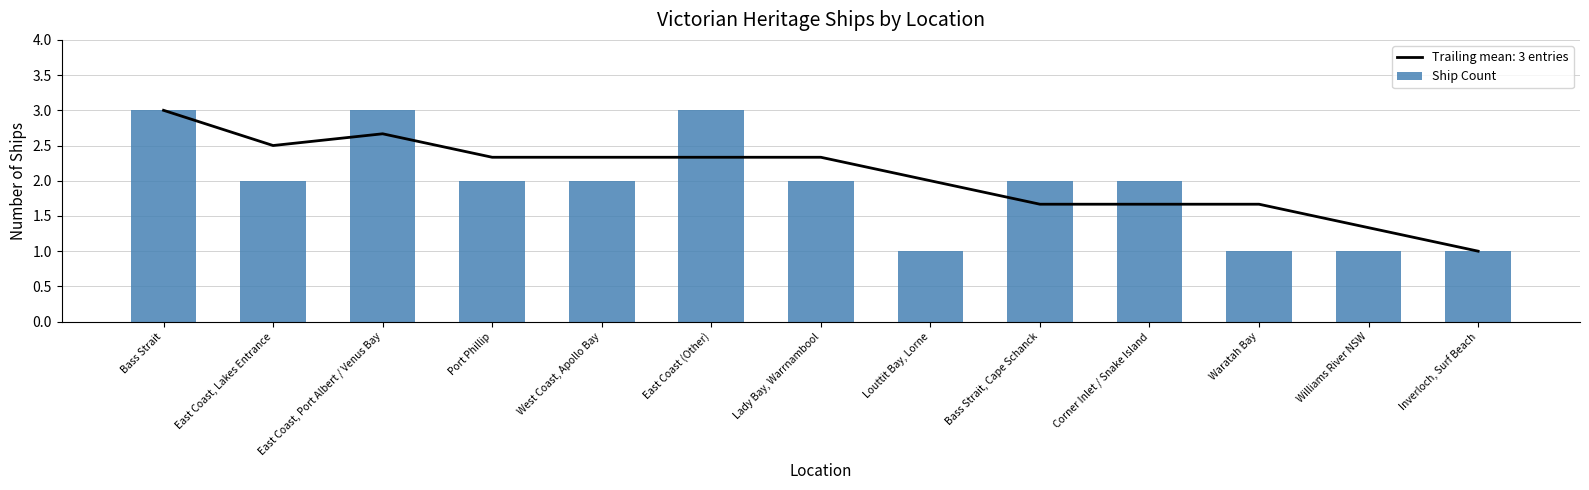

At which label does the data first exceed 2?

Bass Strait